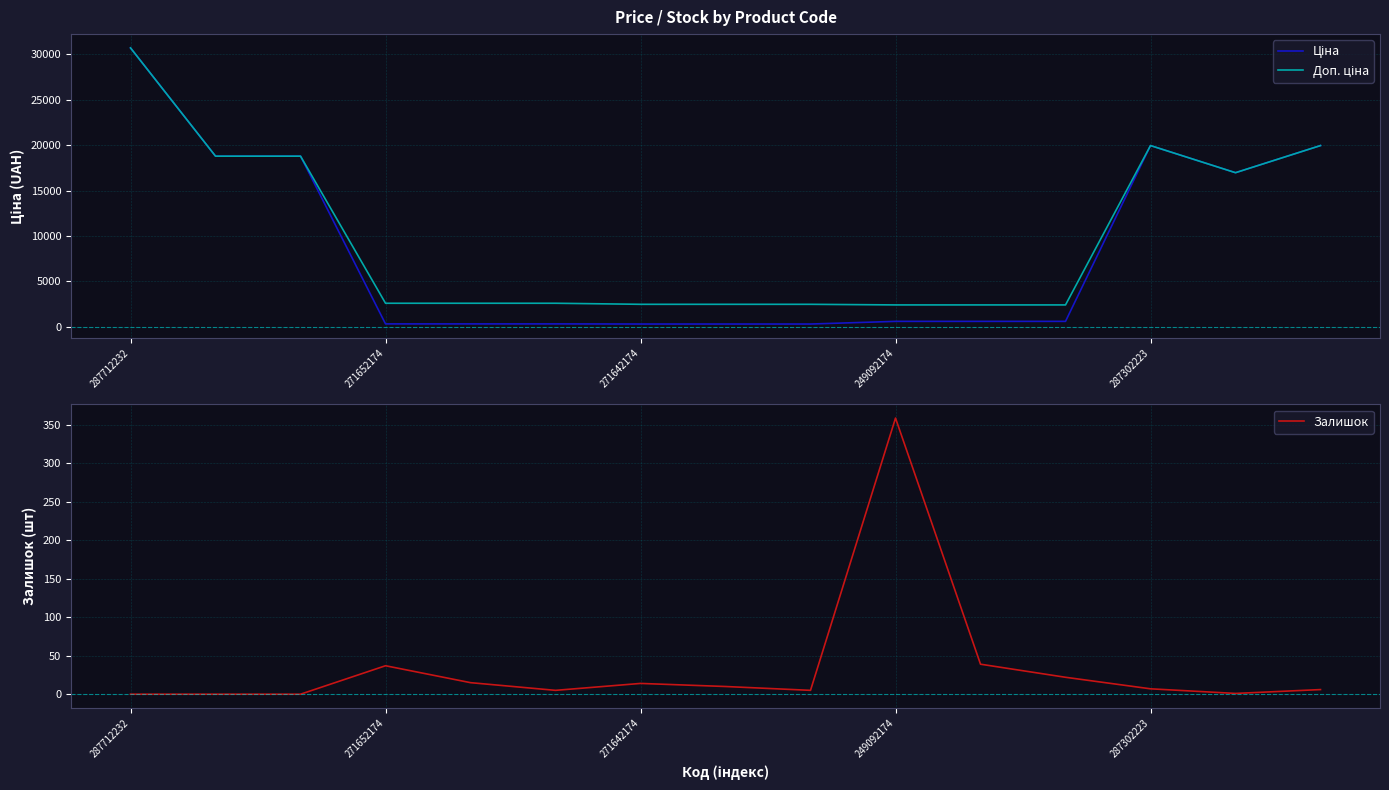

What is the difference between the second highest and second lowest values in the Доп. ціна series?

17549.3